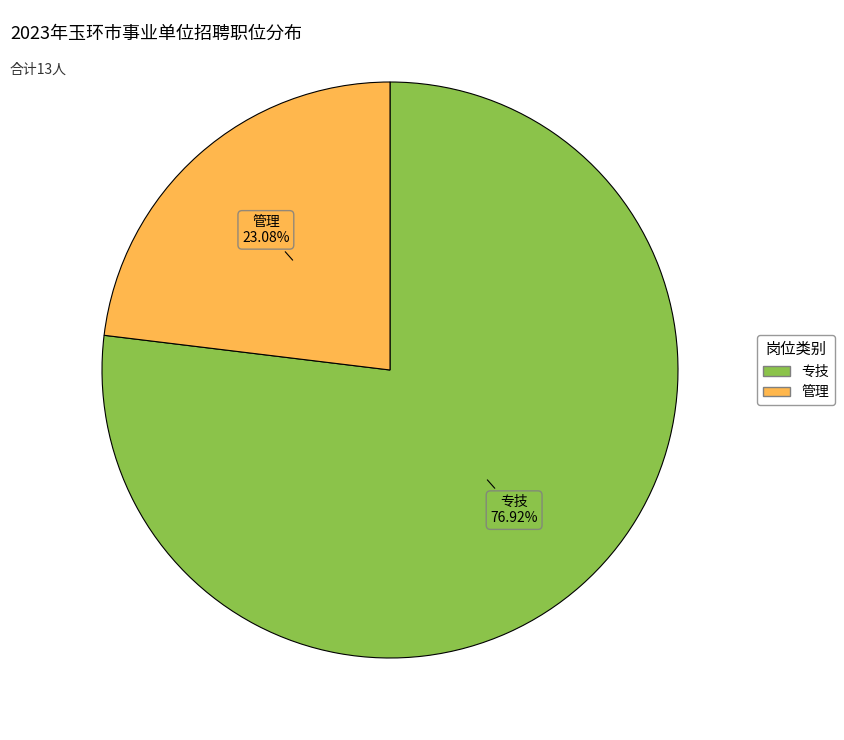

Is there any slice that represents more than half of the pie?

Yes